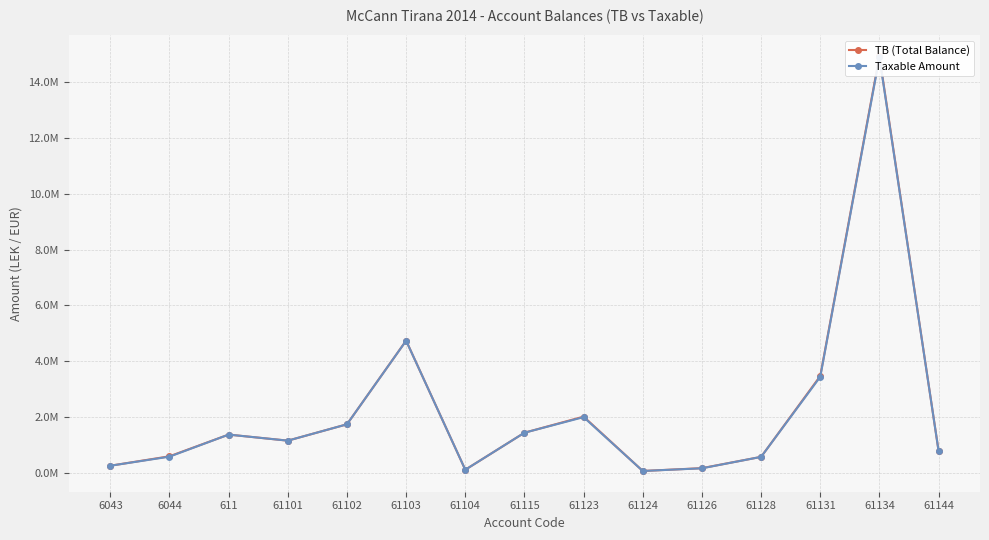

At which label is Taxable Amount closest to 7474836?

61103